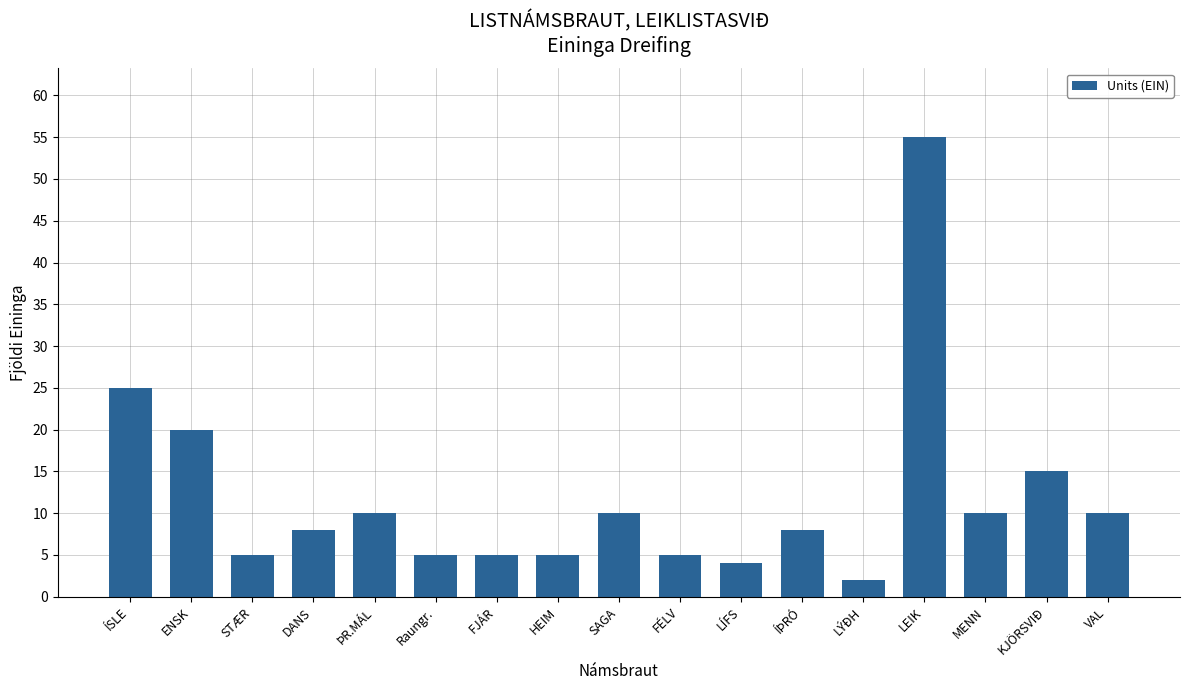

Which has a higher value, ENSK or Raungr.?

ENSK